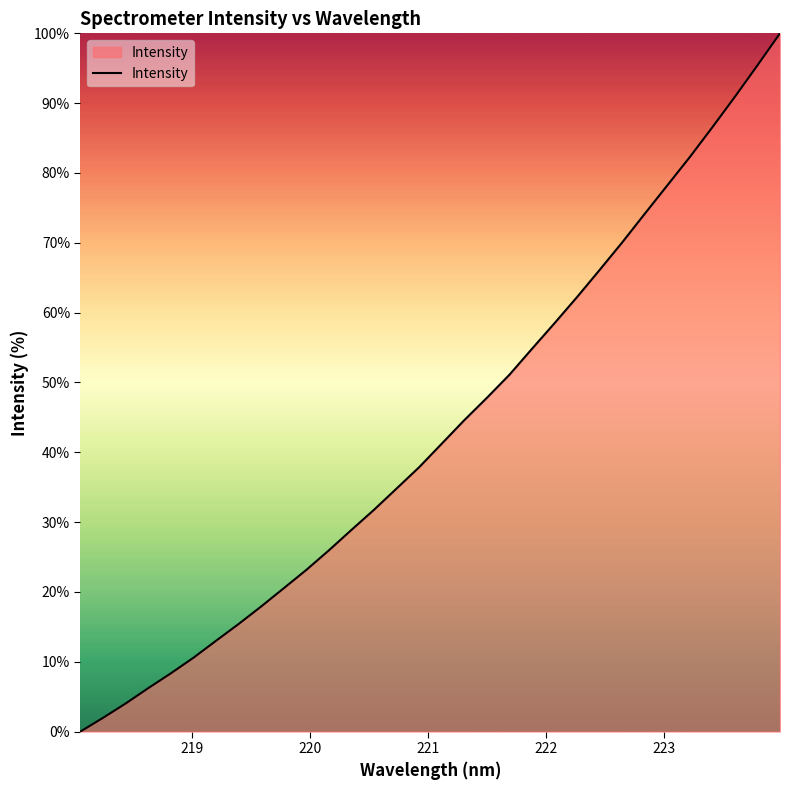

What is the maximum value shown in the chart?

100.0